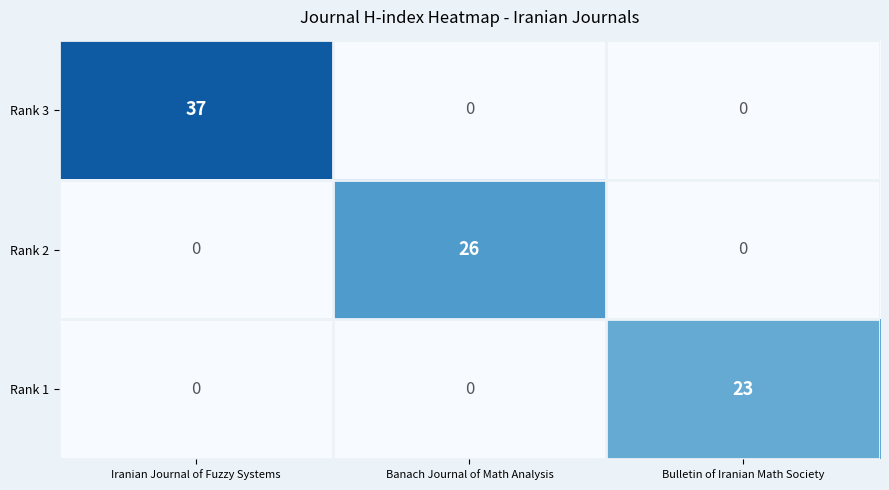

Which series has the largest total across all categories?

Rank 3